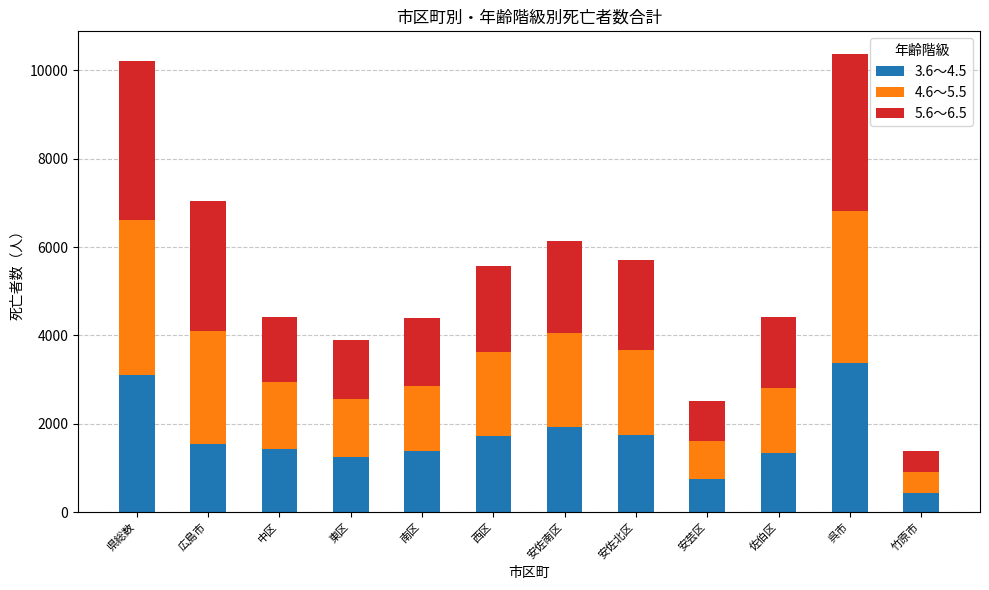

What is the total value across all series at 中区?

4424